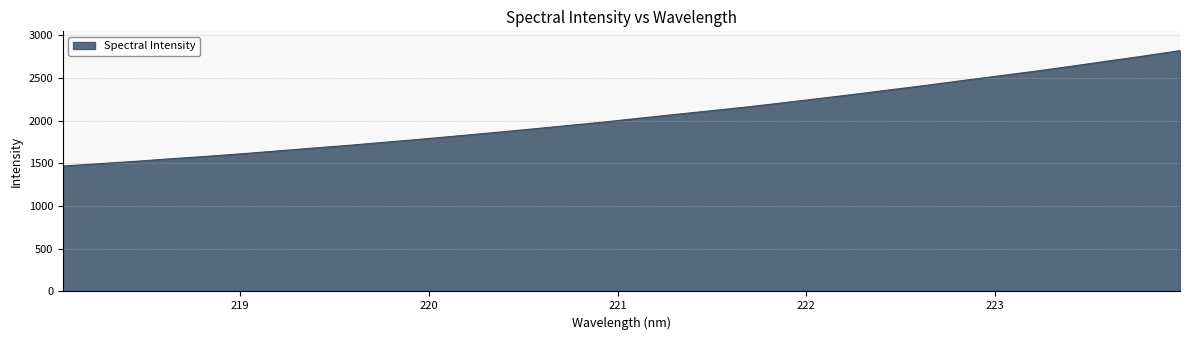

What is the maximum value shown in the chart?

2817.9